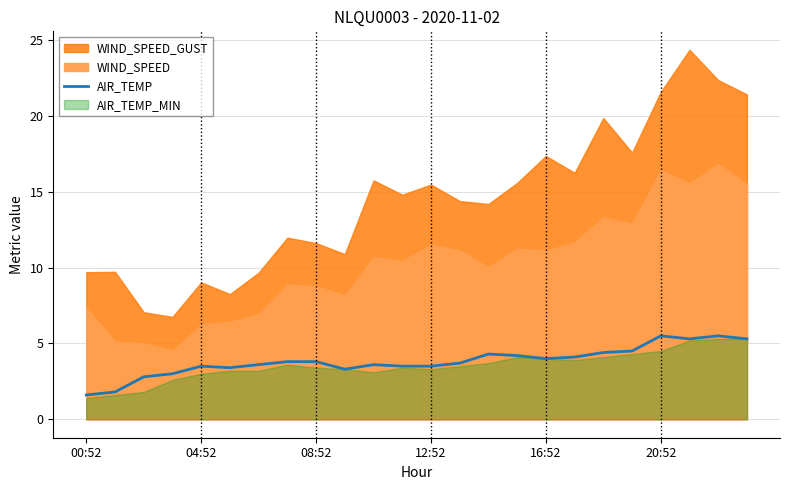

What is the minimum value for AIR_TEMP?

1.6